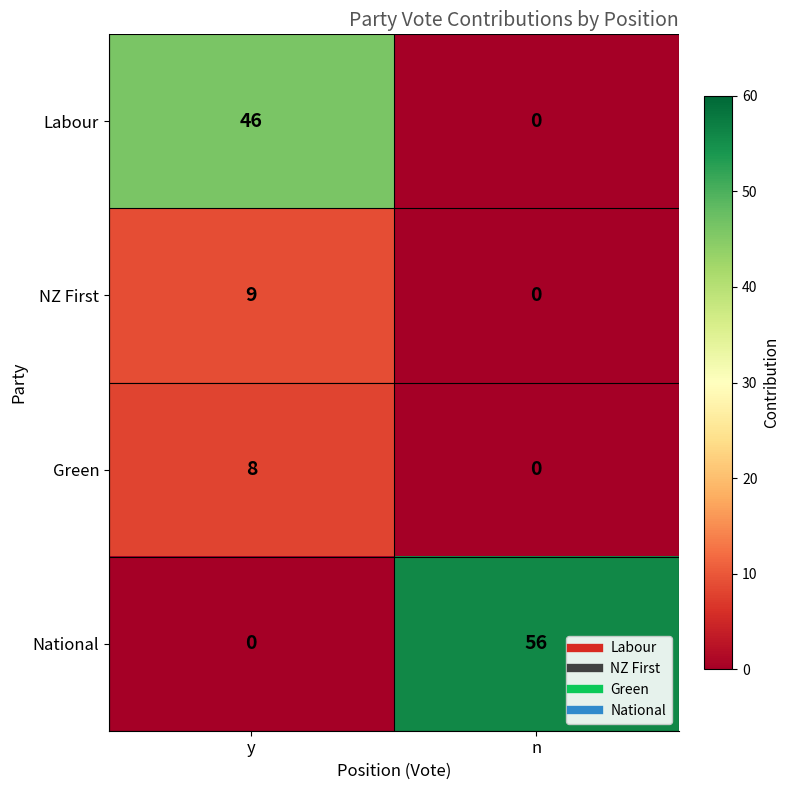

What is the sum of all National values?

56